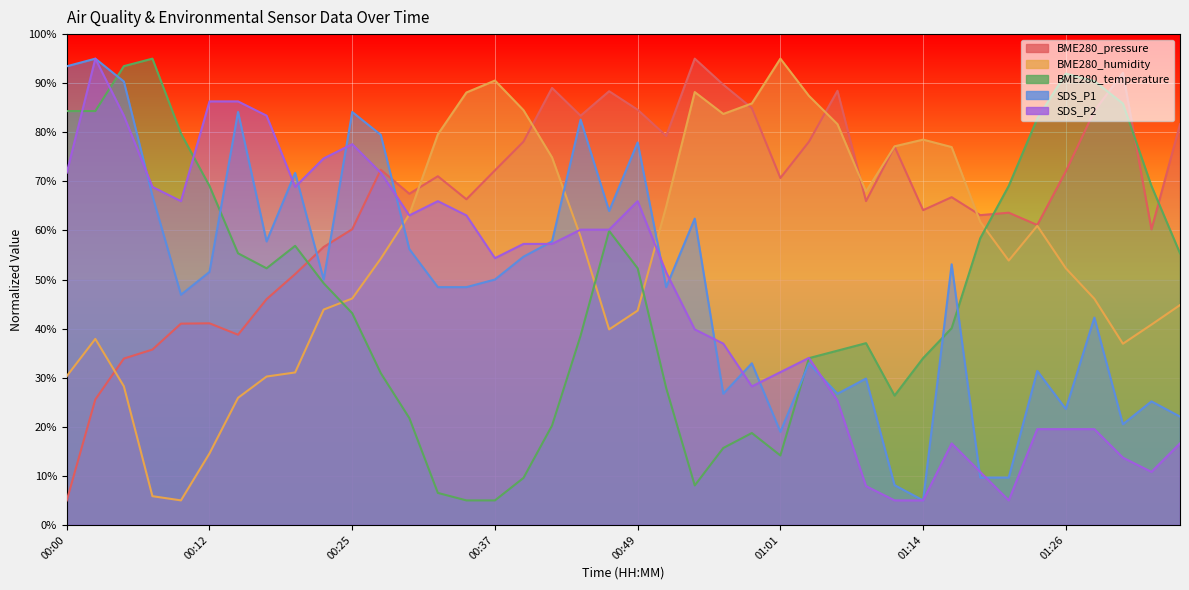

Where is the first local maximum for SDS_P1?

00:02